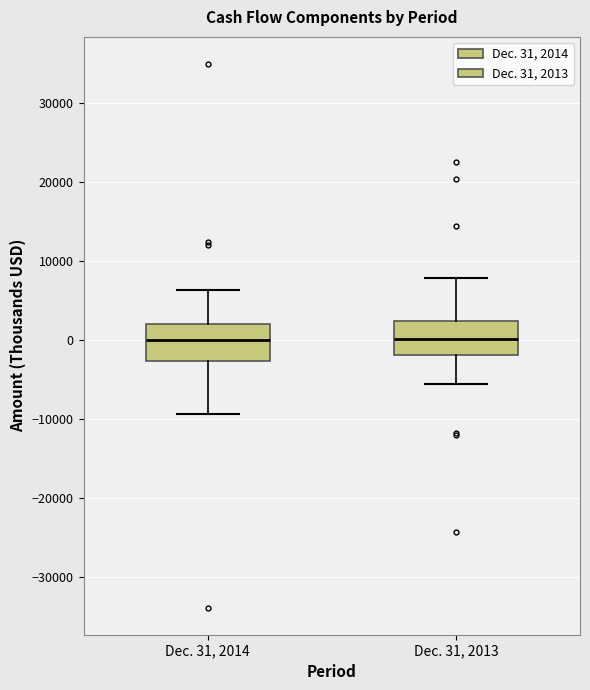

Where does the lower whisker of the box for Dec. 31, 2013 end on the y-axis? The values are not printed on the chart, so give them approximately, as read against the axis.

-6000